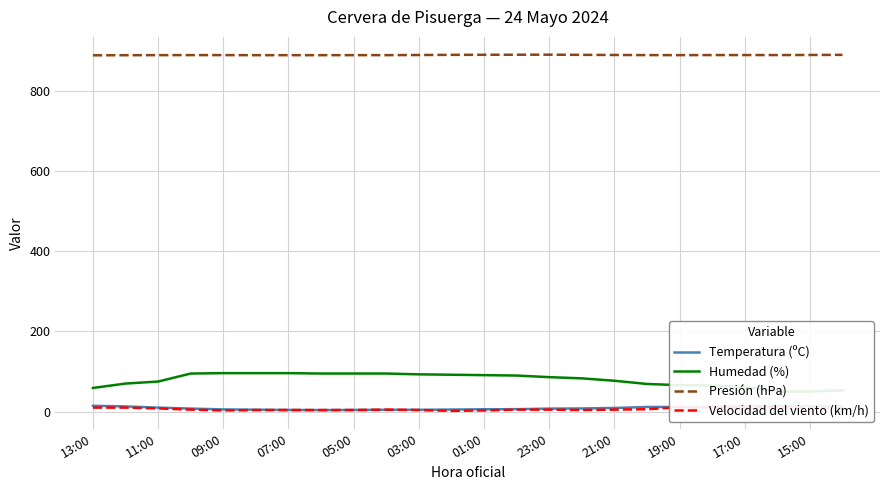

Which series ends up on top after the final intersection of Temperatura (ºC) and Velocidad del viento (km/h)?

Temperatura (ºC)